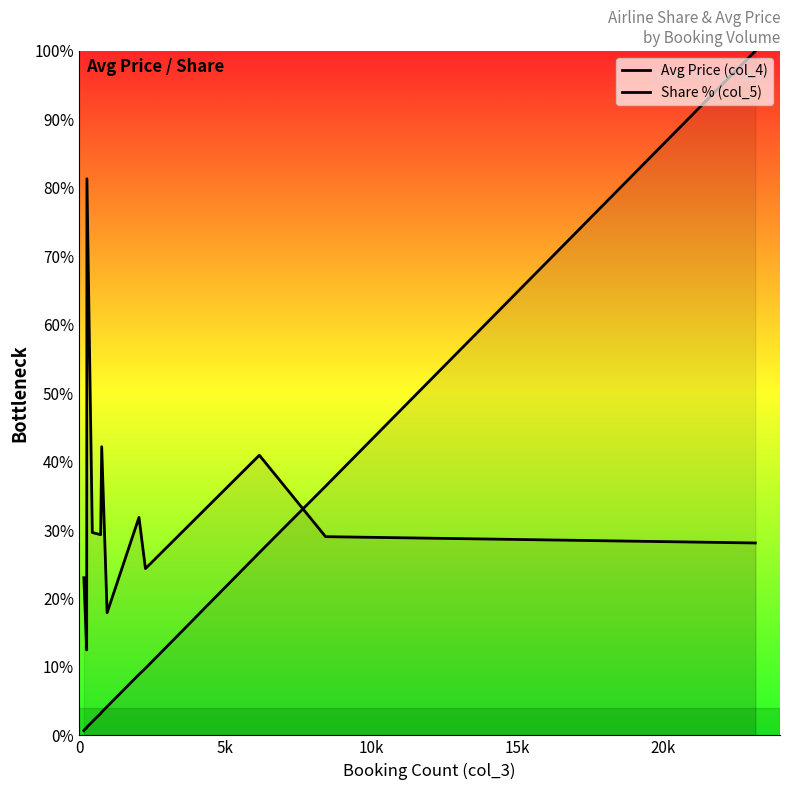

How many values in the Avg Price (col_4) series are below 116?

6